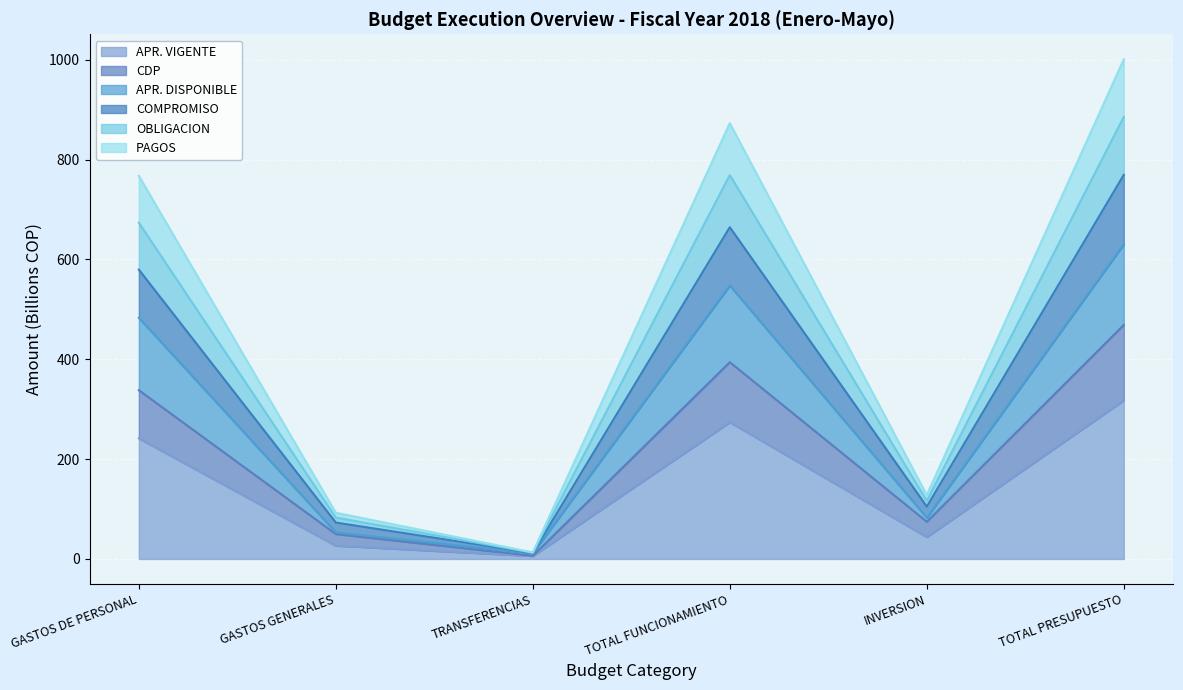

How many values in the APR. VIGENTE series are below 241?

3